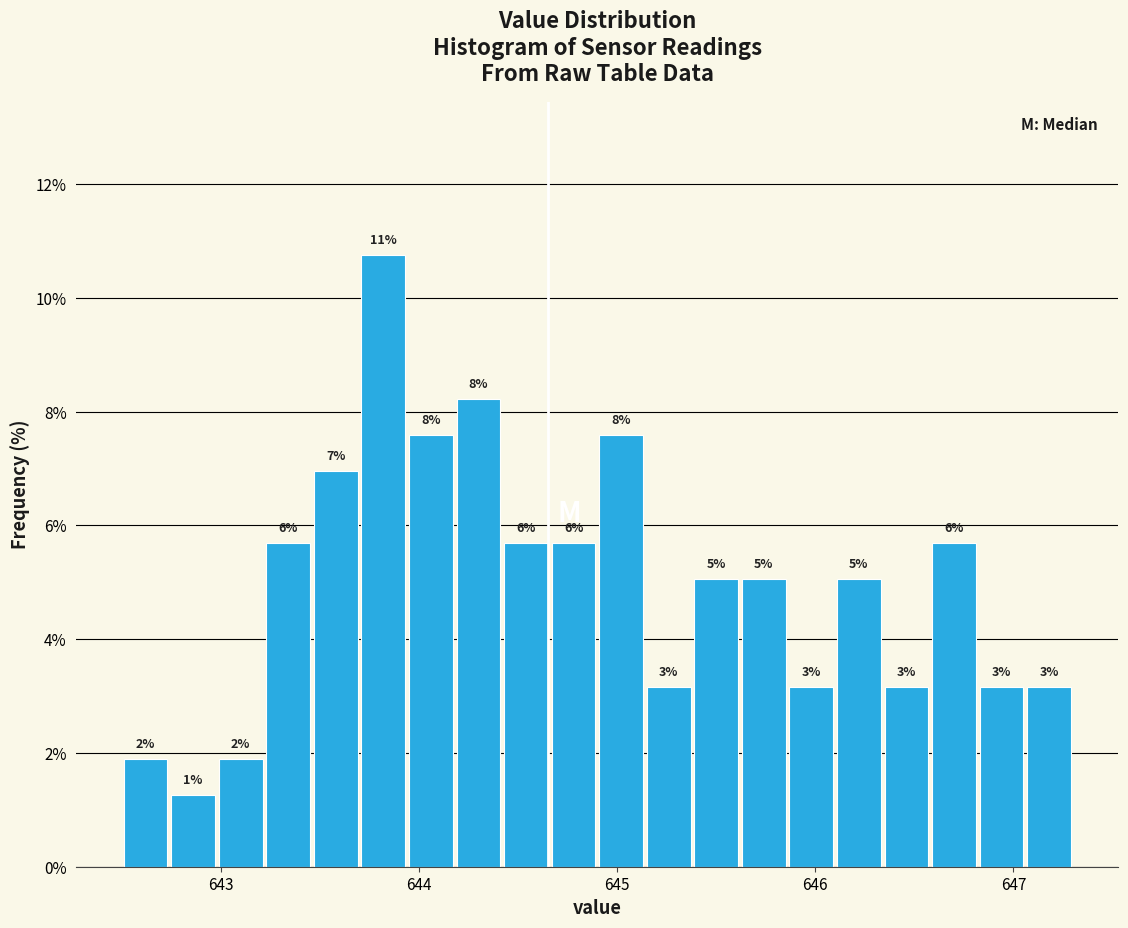

Read against the x-axis, roughly where is the centre of the tallest bar?

643.8